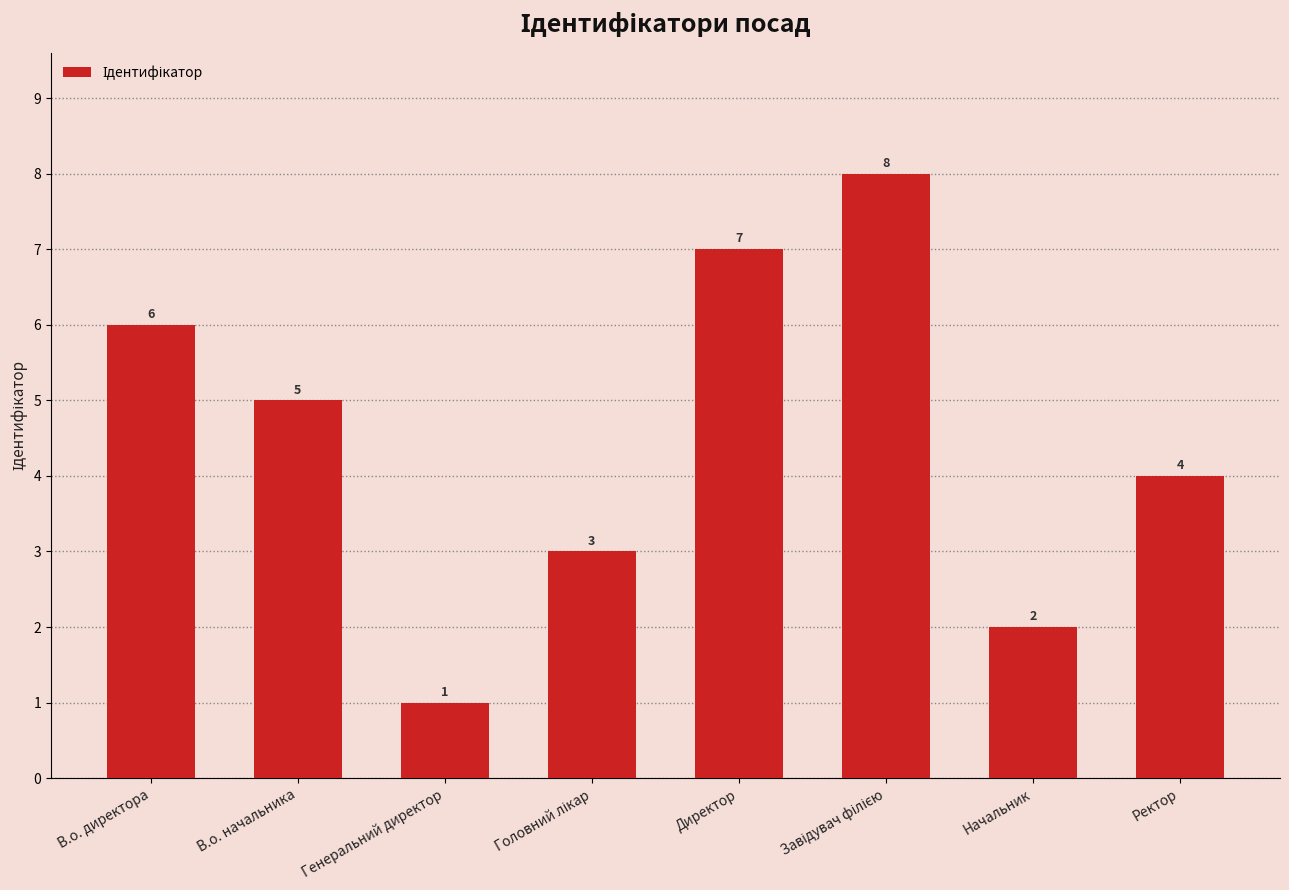

The chart shows a value of 0 at Генеральний директор. True or false?

False